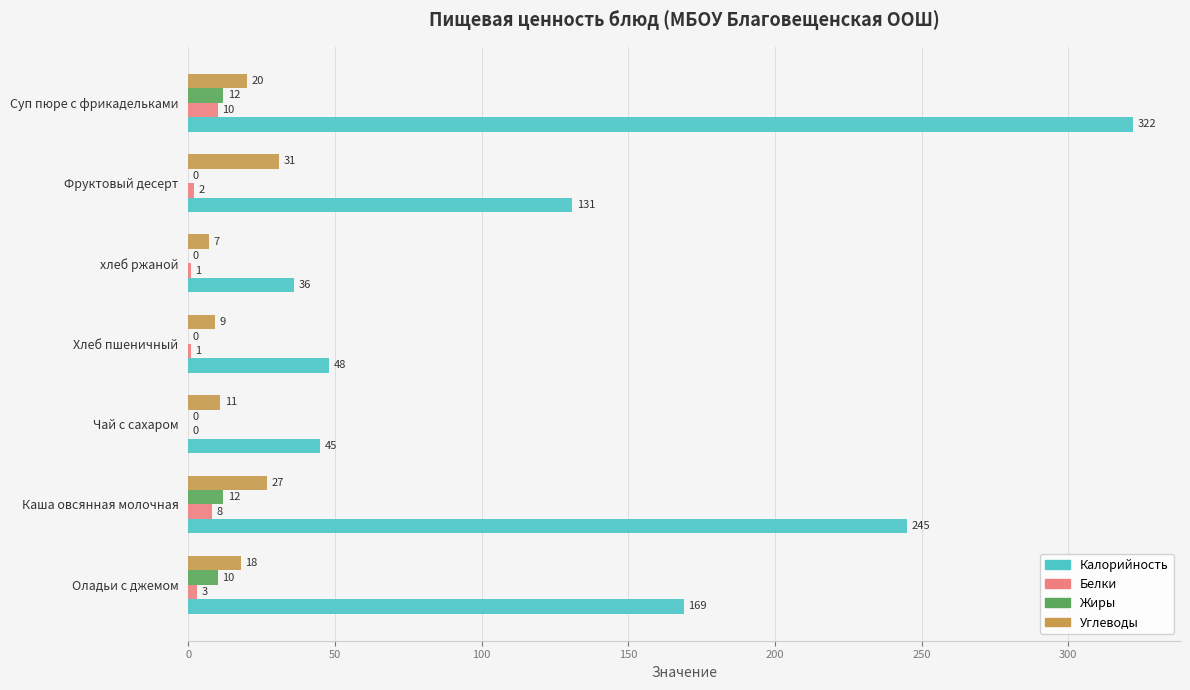

At which label is Белки closest to 5?

Оладьи с джемом